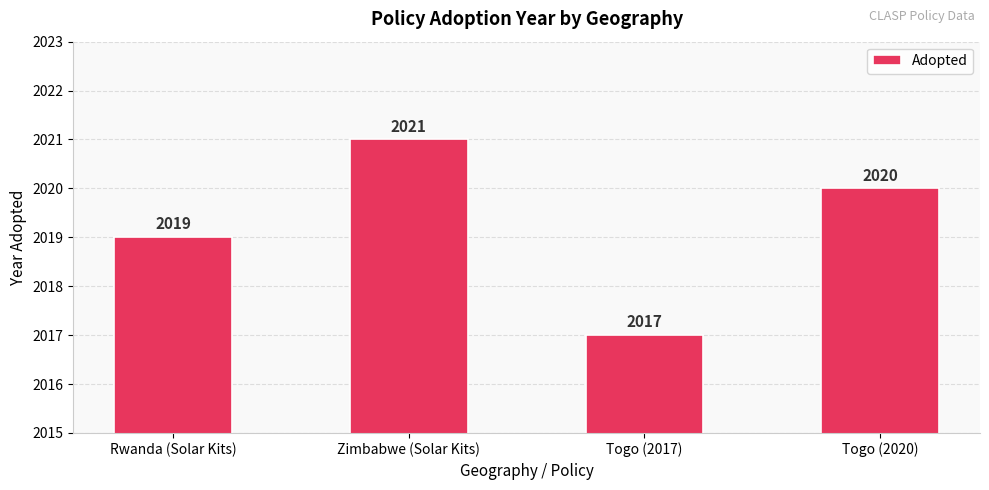

Is it true that the value at Zimbabwe (Solar Kits) is 2021?

True